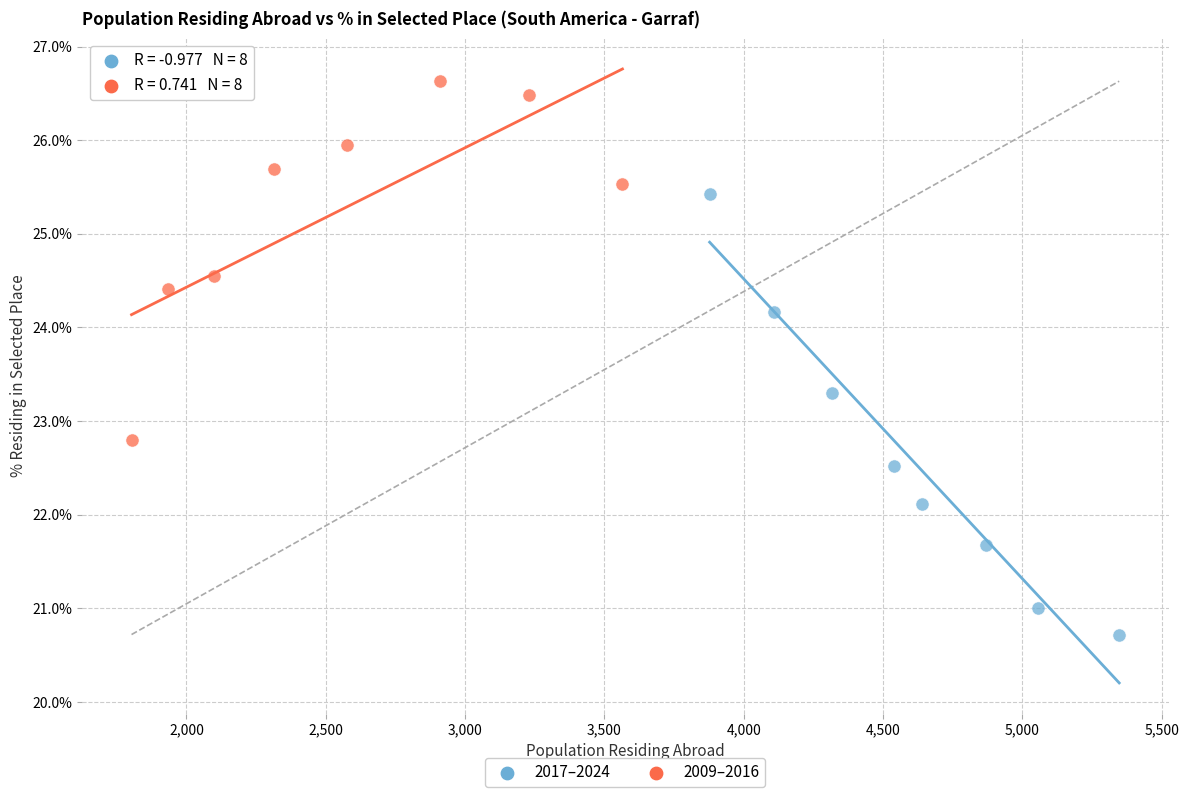

What are all the series names shown in the legend?

2017–2024, 2009–2016